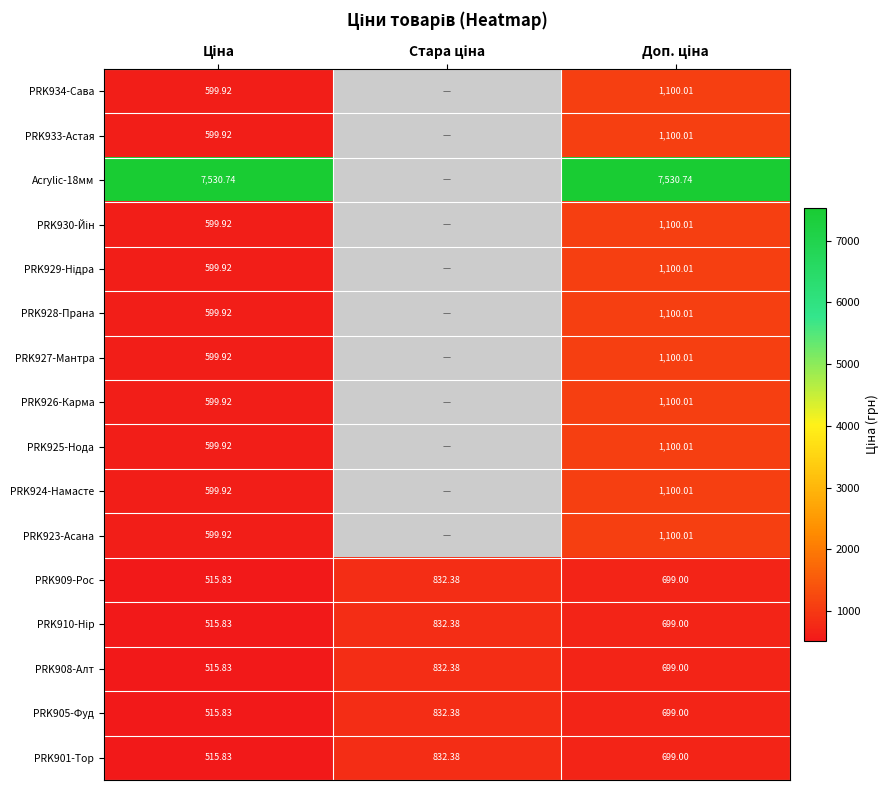

What is the sum of the PRK909-Рос values at Ціна and Доп. ціна?

1214.8